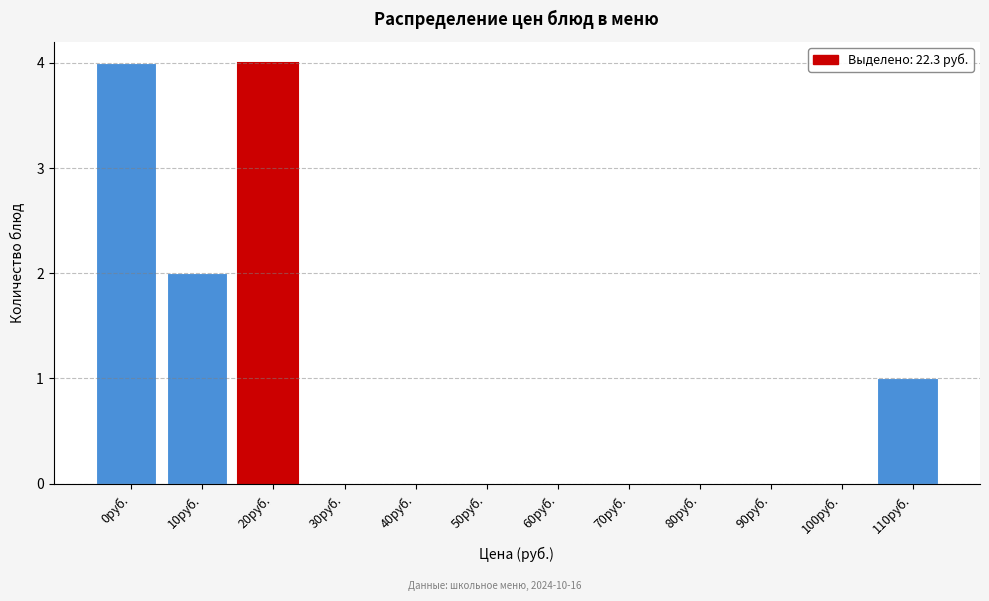

Reading right to left, transcribe all the data shown in this chart.

110руб.=1	100руб.=0	90руб.=0	80руб.=0	70руб.=0	60руб.=0	50руб.=0	40руб.=0	30руб.=0	20руб.=4	10руб.=2	0руб.=4